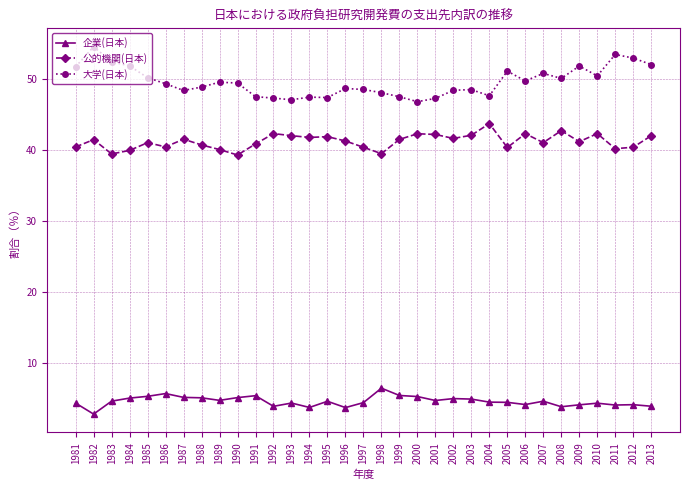

What is the spread (max minus min) of values at 1984?

46.9